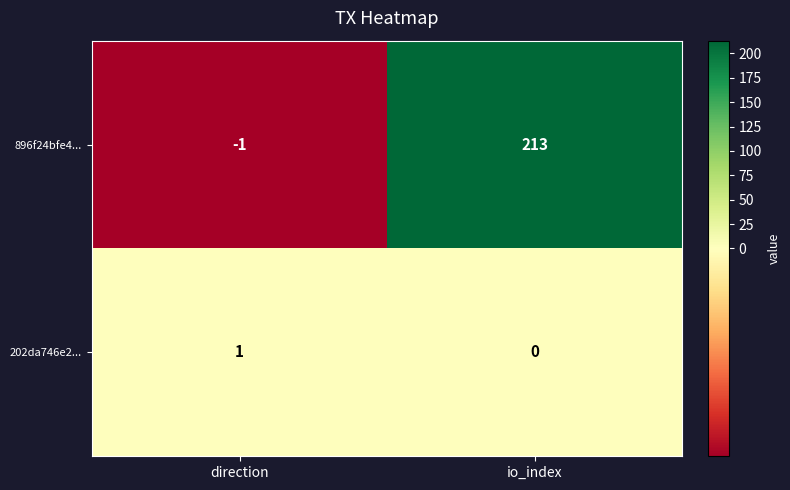

Reading left to right, what are all the values shown in this chart?

896f24bfe4...: direction=-1	io_index=213
202da746e2...: direction=1	io_index=0